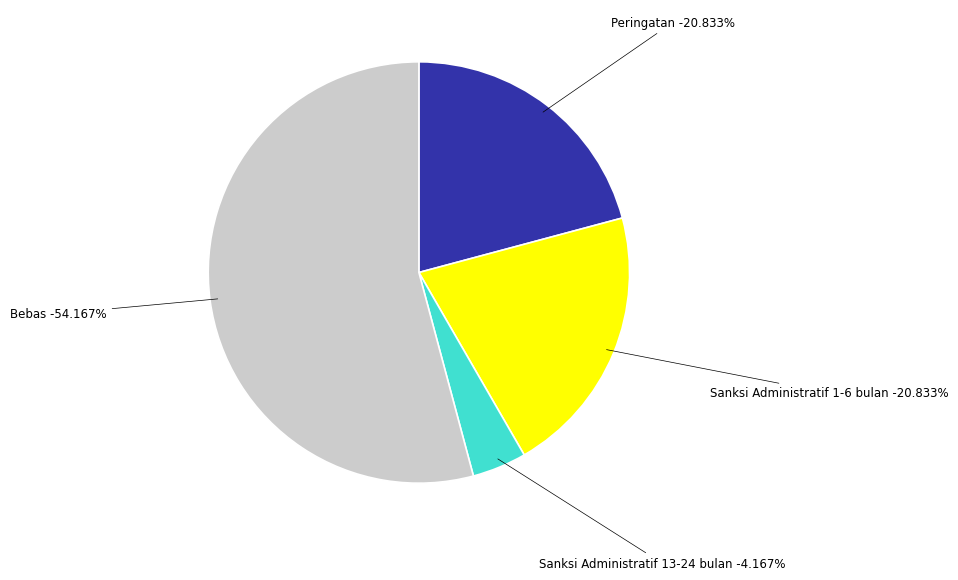

To the nearest percent, what percentage of the pie is Sanksi Administratif 1-6 bulan?

21%